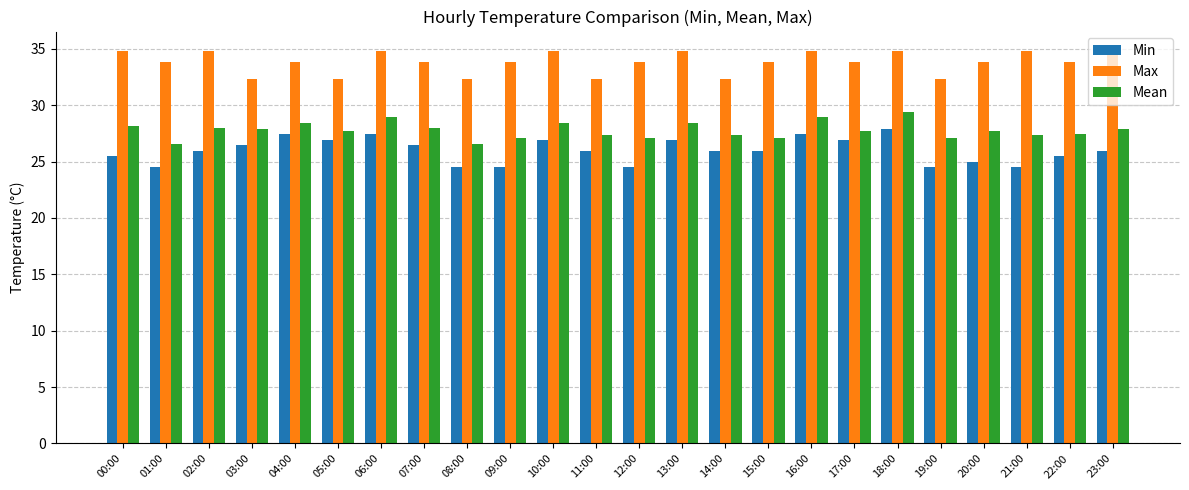

Count the number of data series in this chart.

3